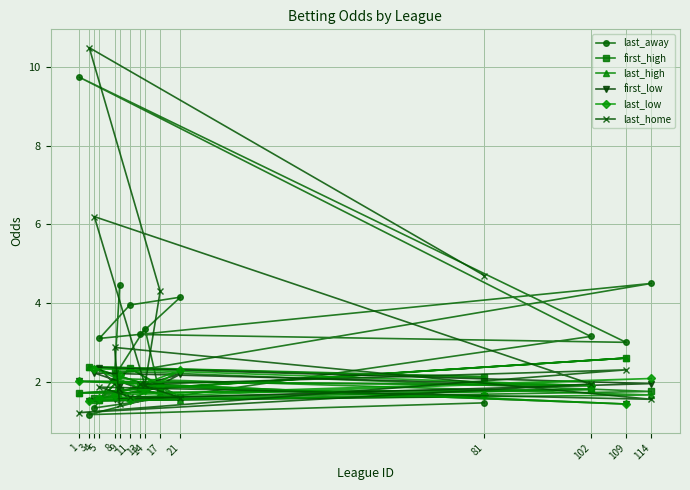

True or false: last_low has a value of 3.0 at 13.

False